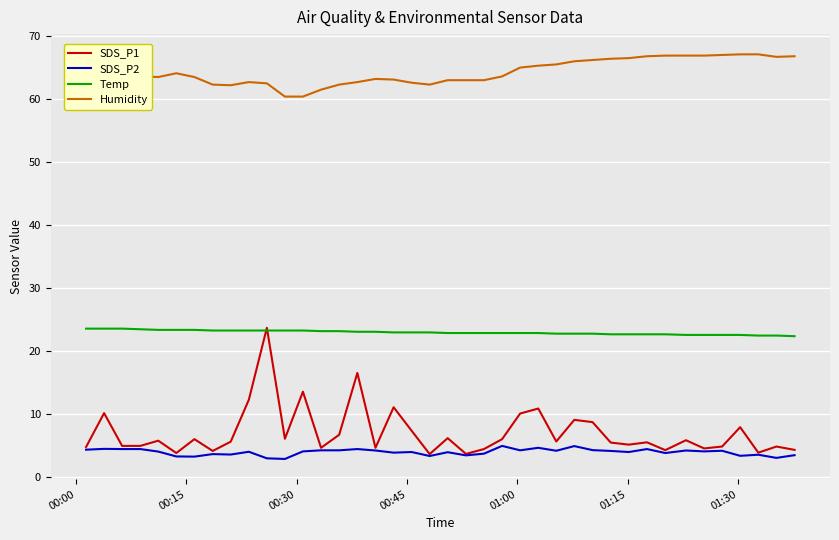

What is the lowest value of the Temp series?

22.4